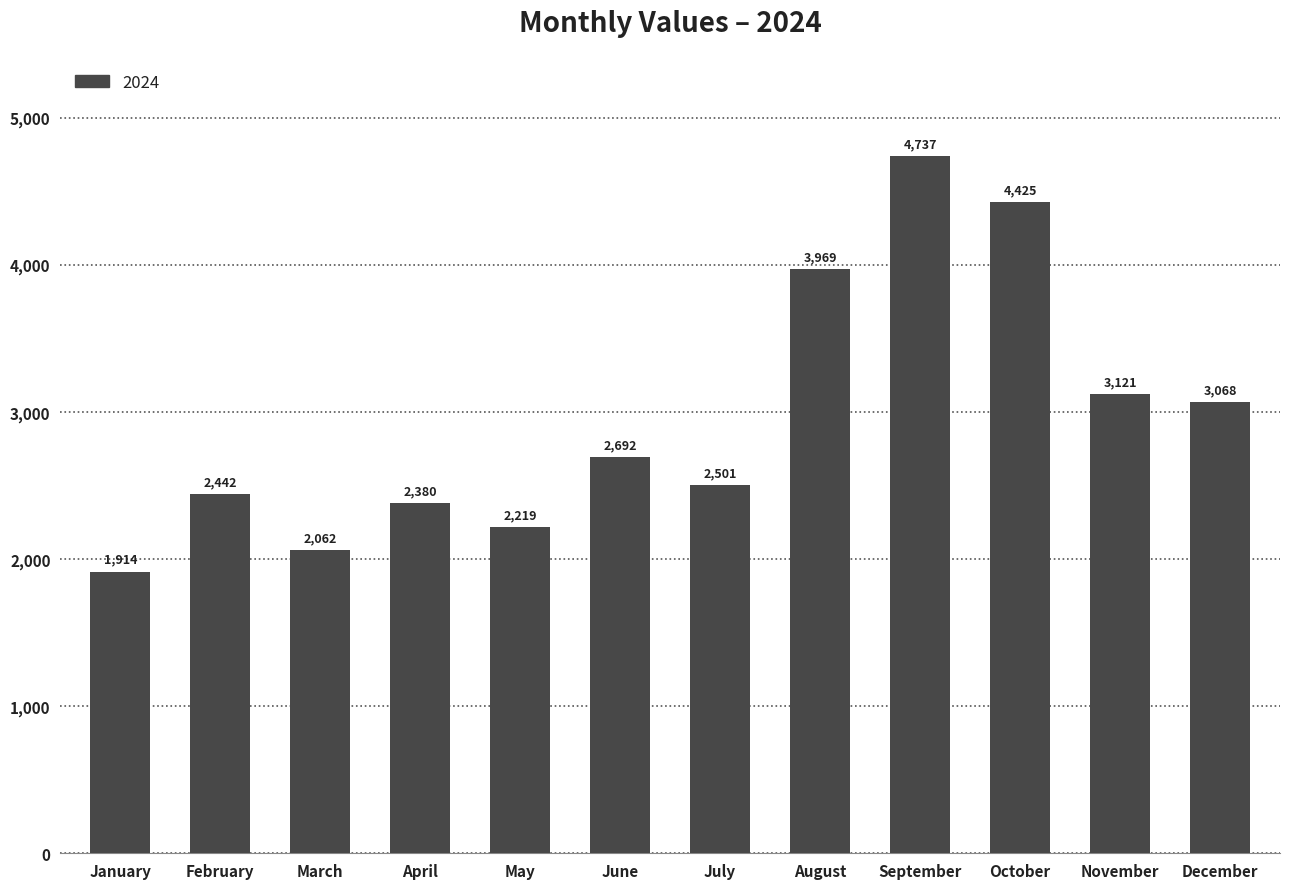

Reading left to right, list all the values displayed in this chart.

January=1914	February=2442	March=2062	April=2380	May=2219	June=2692	July=2501	August=3969	September=4737	October=4425	November=3121	December=3068